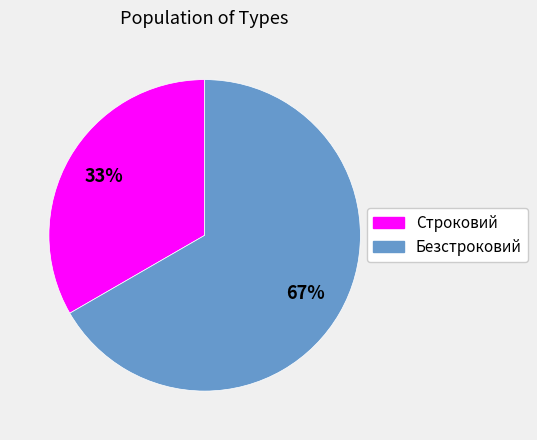

How many slices are in this pie chart?

2